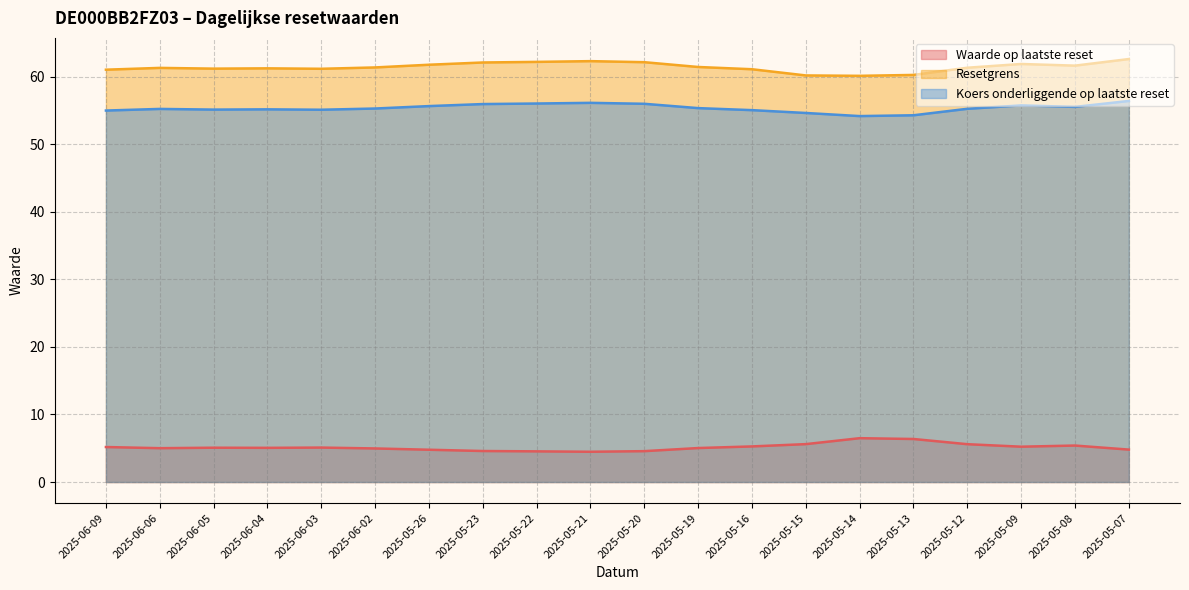

What is the difference between the maximum and minimum values in the Koers onderliggende op laatste reset series?

2.2